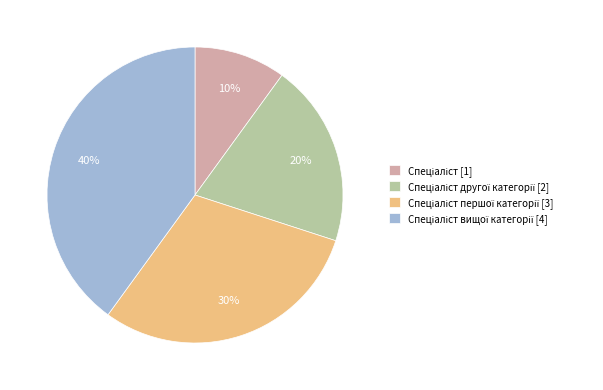

Is there any slice that represents more than half of the pie?

No